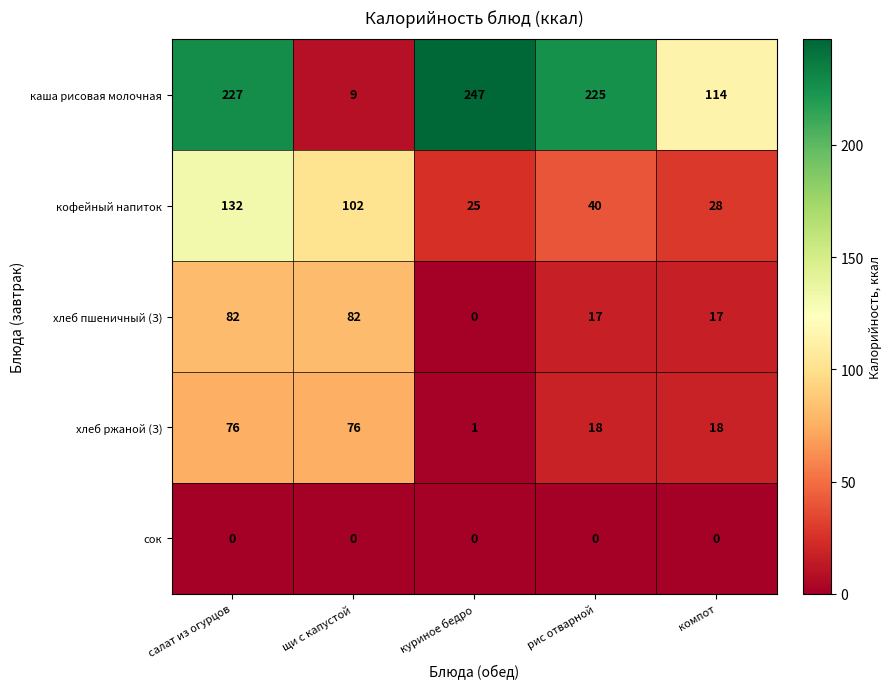

What is the greatest value displayed?

247